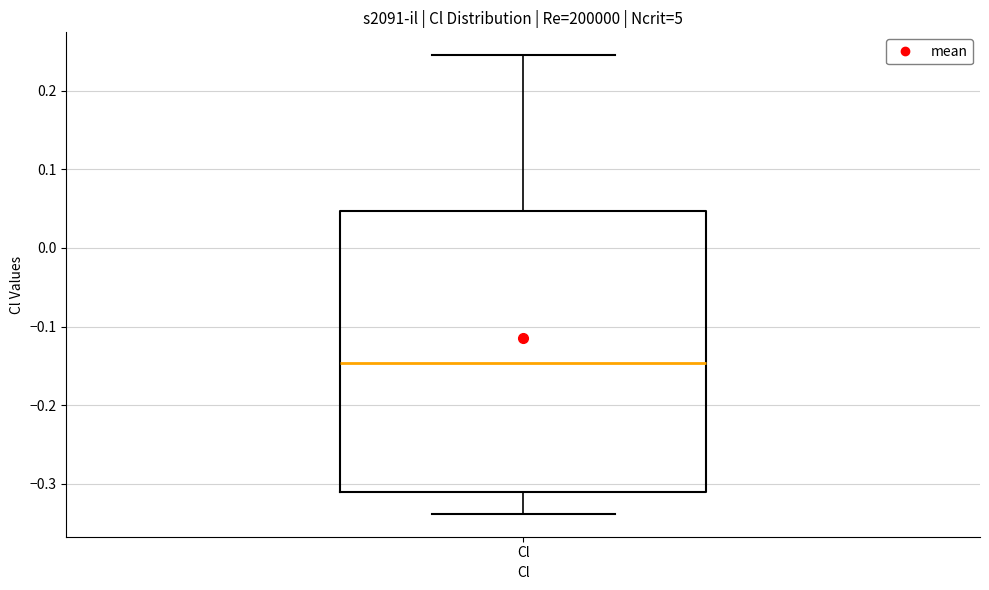

Transcribe this box plot: give where the median line is, the range the box spans, and where the two whiskers end, as read against the y-axis. The values are not printed on the chart, so give them approximately, as read against the axis.

median -0.15, box -0.31 to 0.05, whiskers -0.34 to 0.25